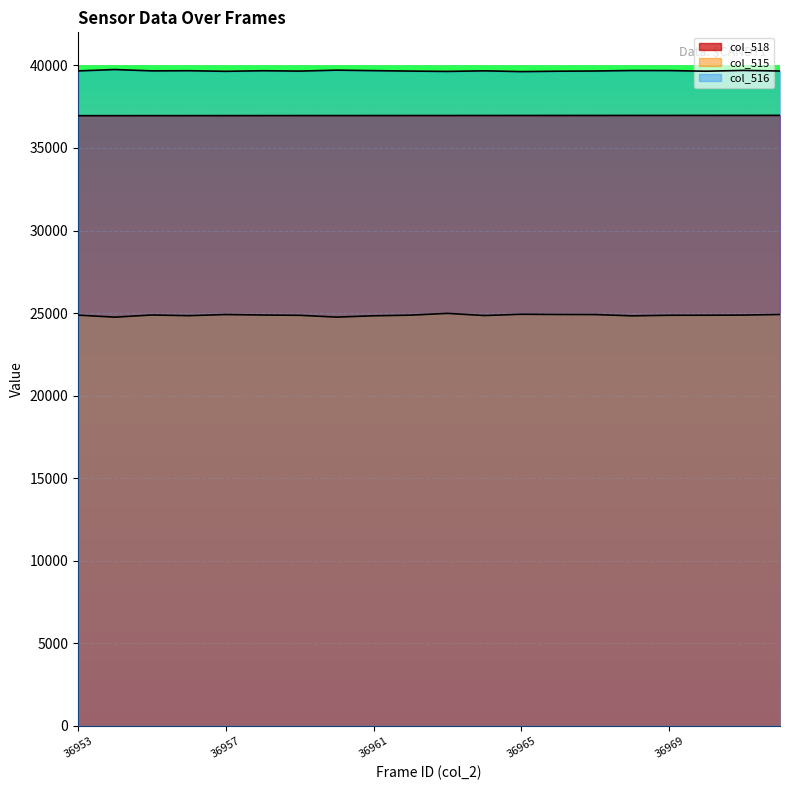

In col_515, how many points are higher than both neighbors (excluding endpoints)?

4